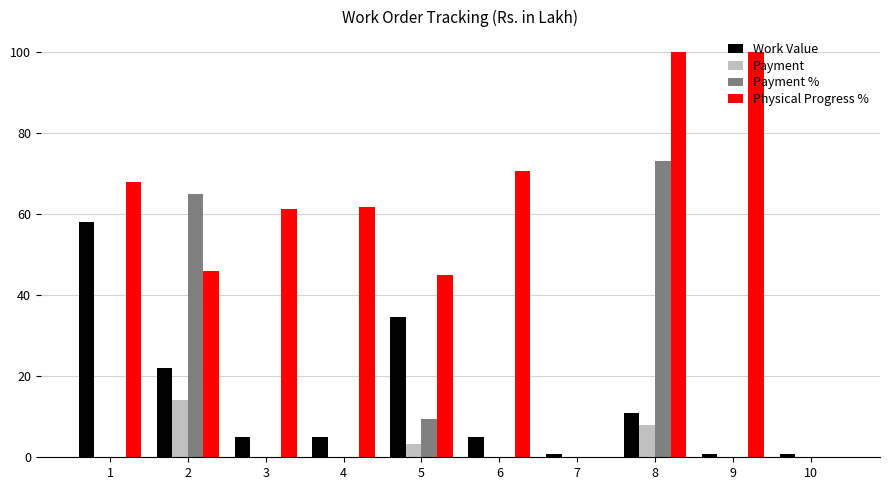

What is the sum of all Payment % values?

147.5